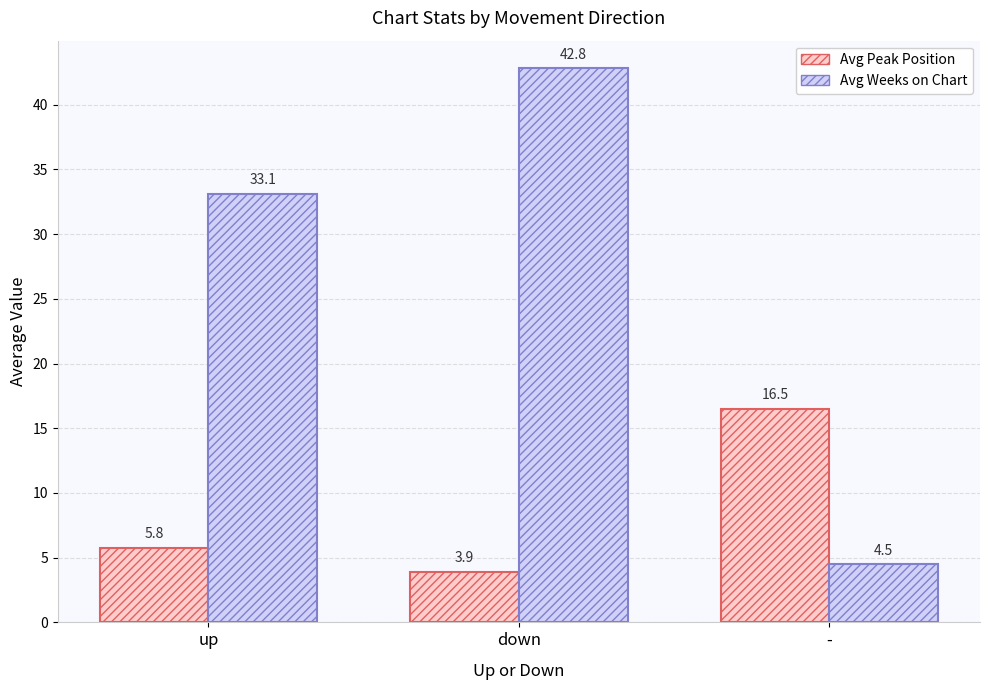

True or false: Avg Peak Position has a value of 16.5 at -.

True